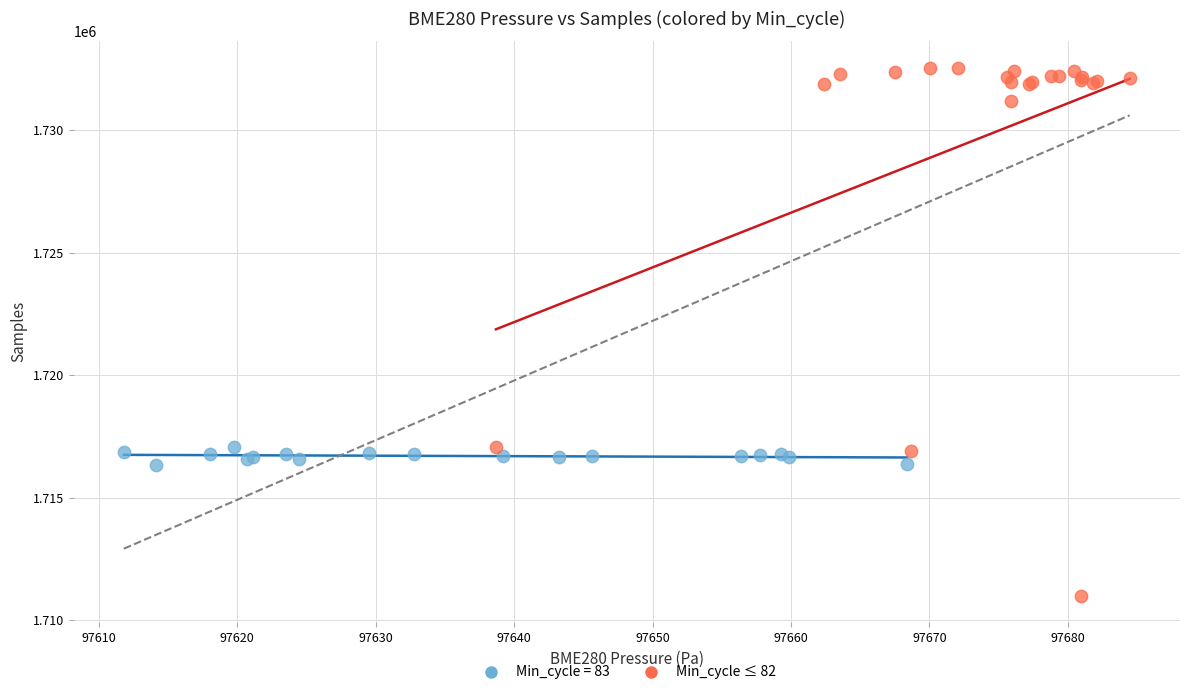

Which series contains the lowest Y value?

Min_cycle ≤ 82